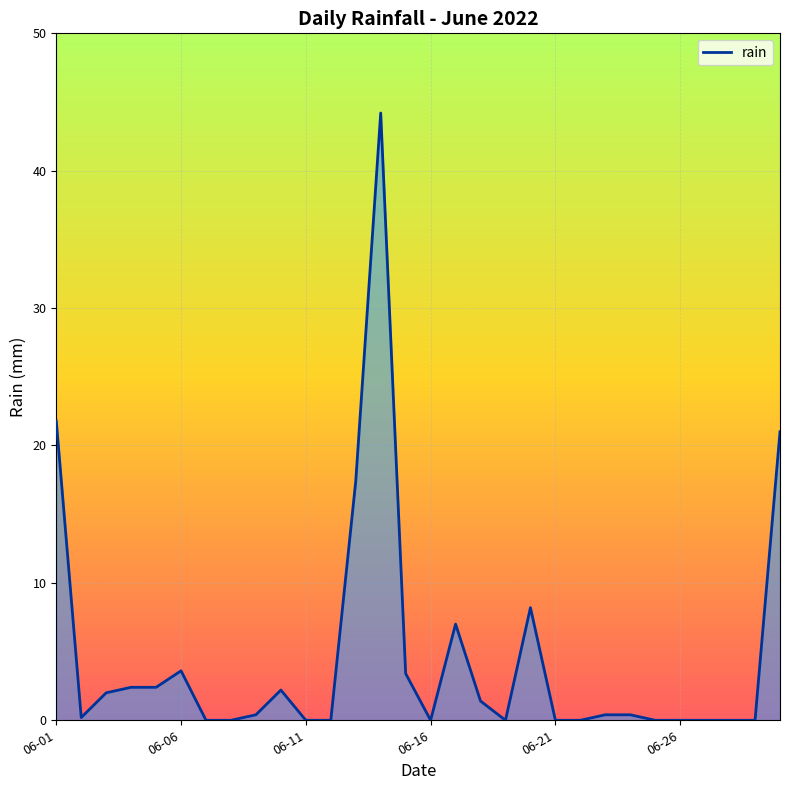

What is the maximum value shown in the chart?

44.2